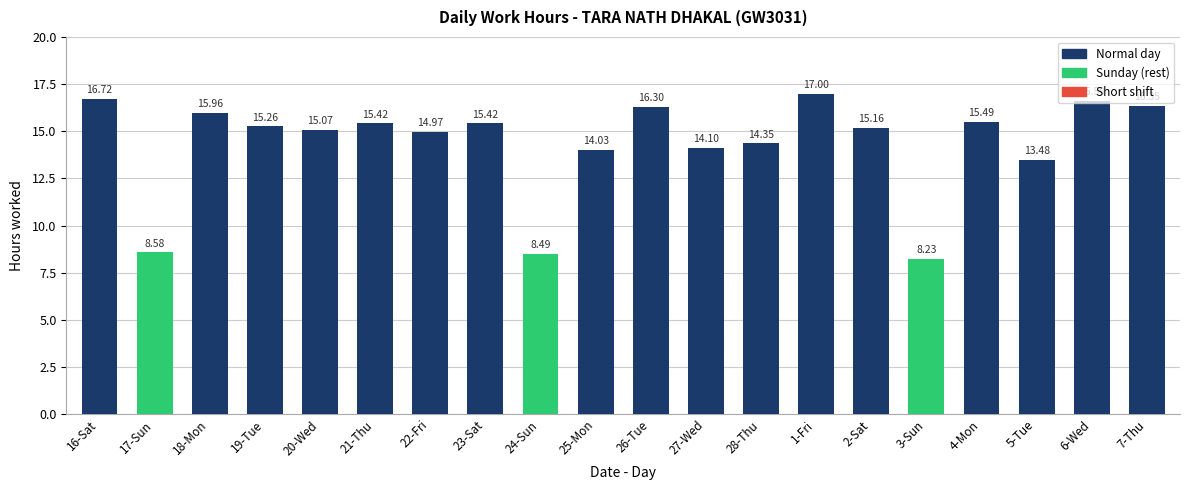

What is the value of the 15th bar from the left?

15.2